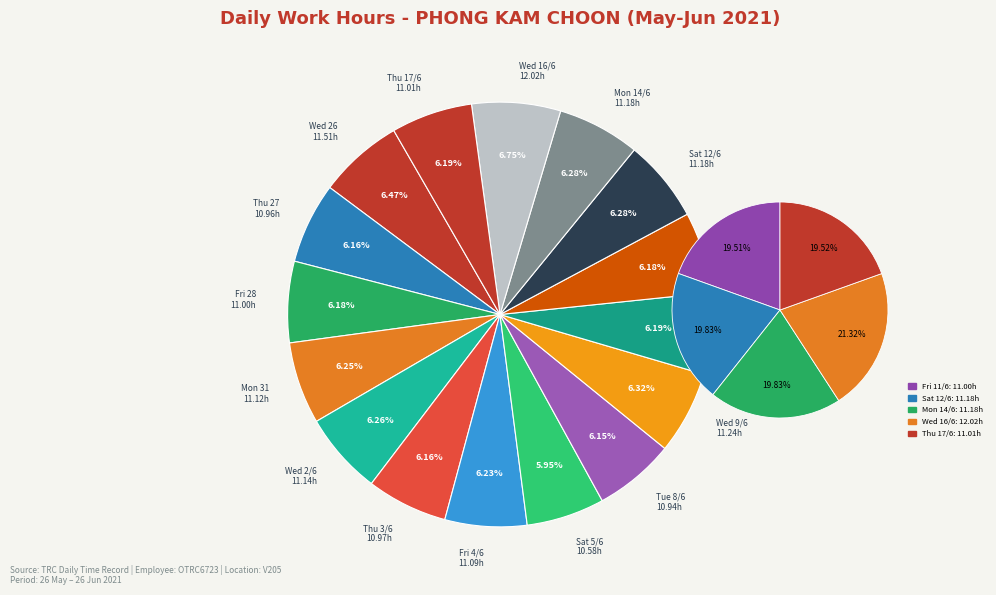

Approximately how many times larger is the value at Wed 2/6 compared to Wed 16/6?

0.9